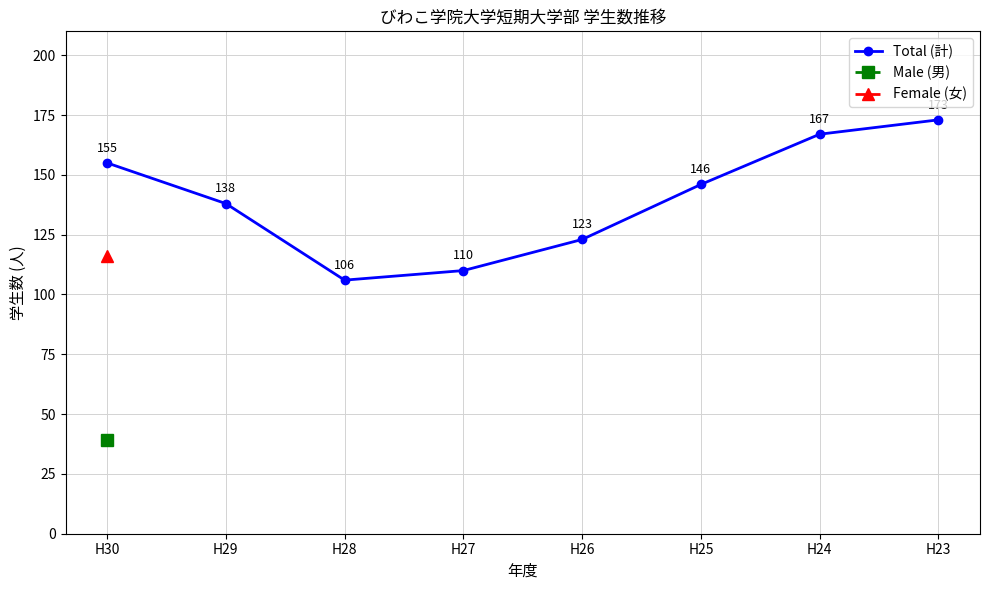

Rank the categories by value from highest to lowest.

H23, H24, H30, H25, H29, H26, H27, H28